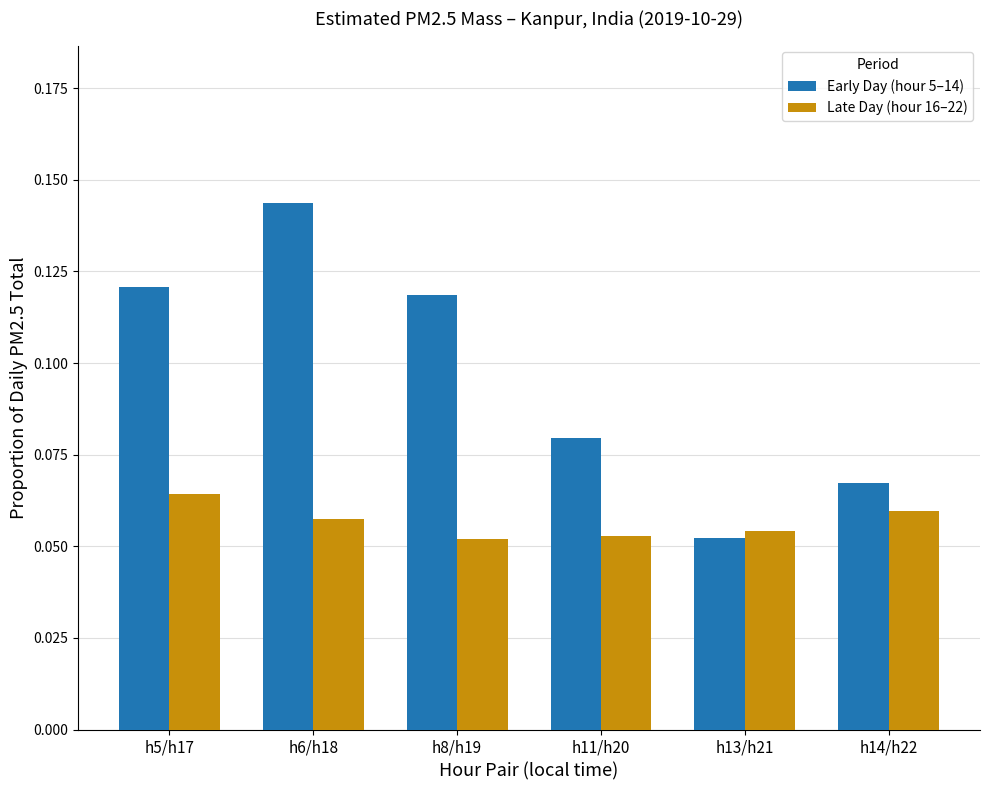

Which series changed the most between h5/h17 and h8/h19?

Late Day (hour 16–22)